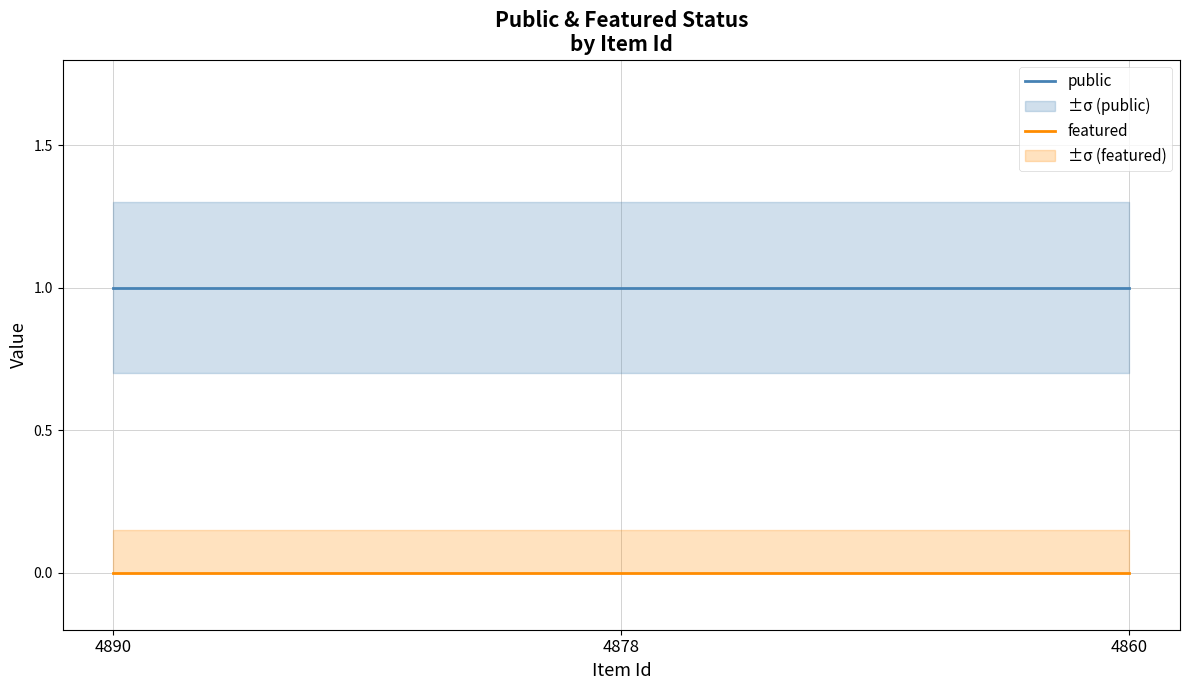

Which series changed the most between 4890 and 4860?

public